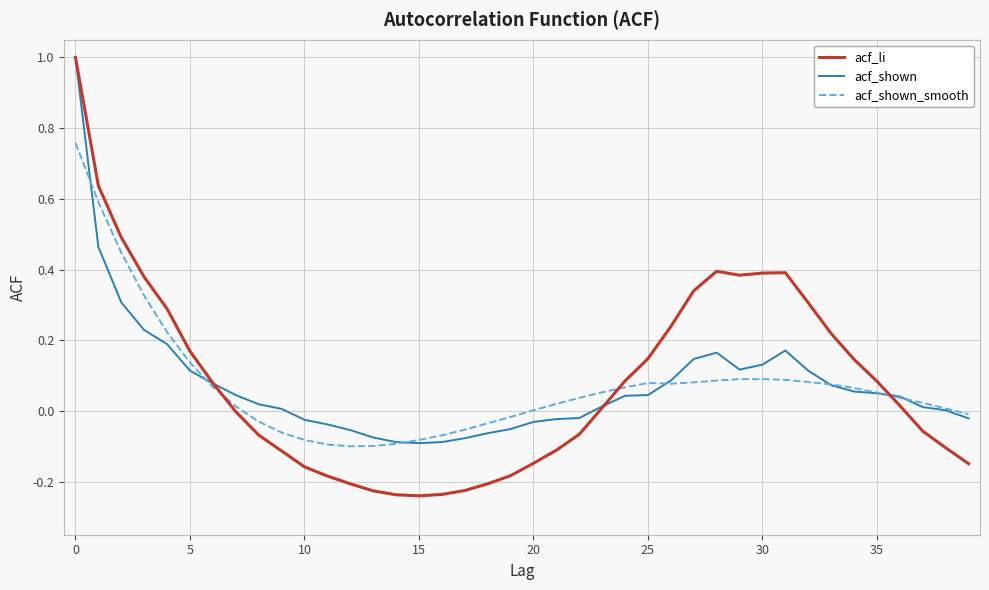

Which series has the widest spread of values?

acf_li